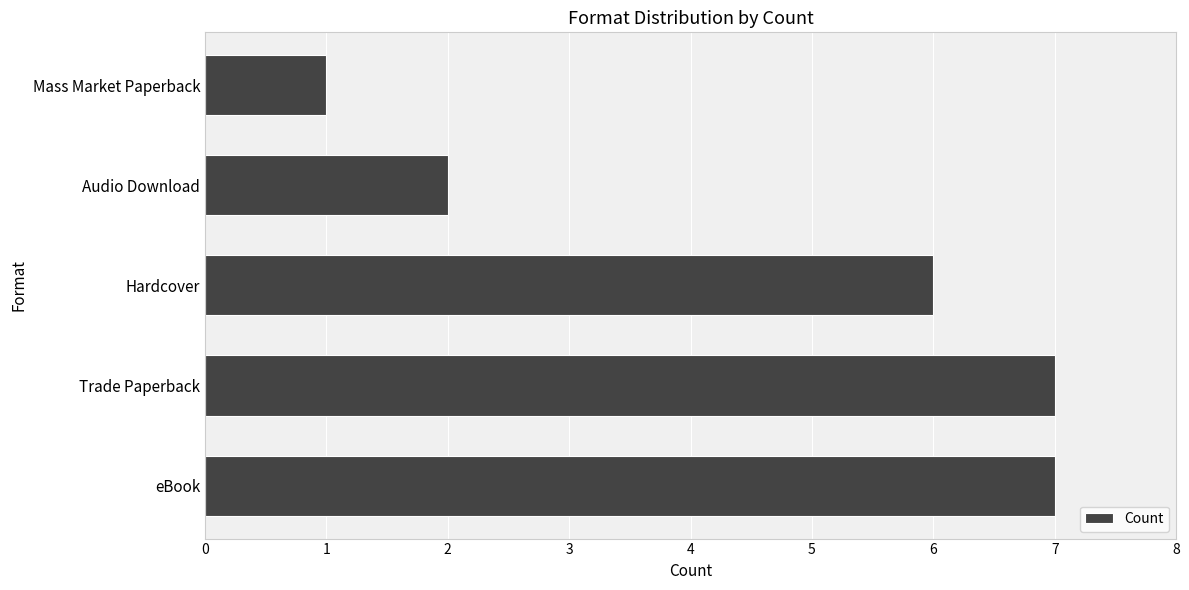

Which has a higher value, Hardcover or Audio Download?

Hardcover